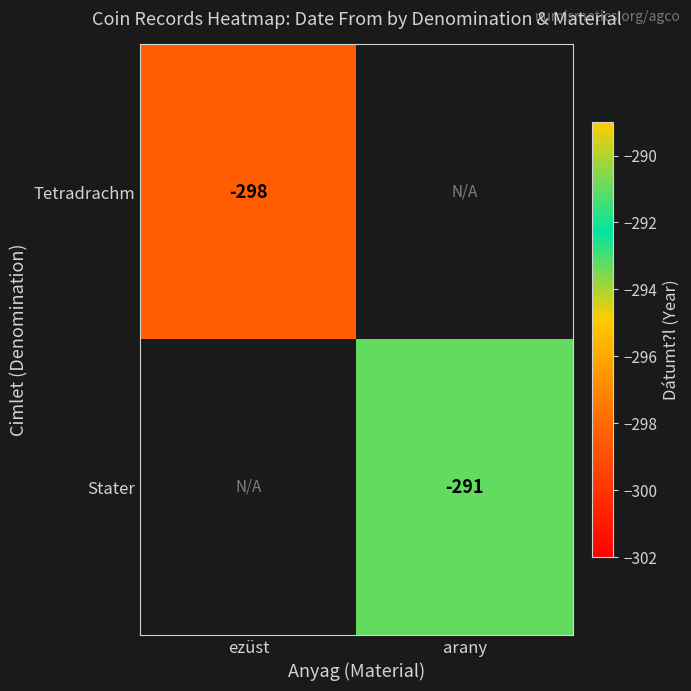

What is the minimum value shown in the chart?

-298.4